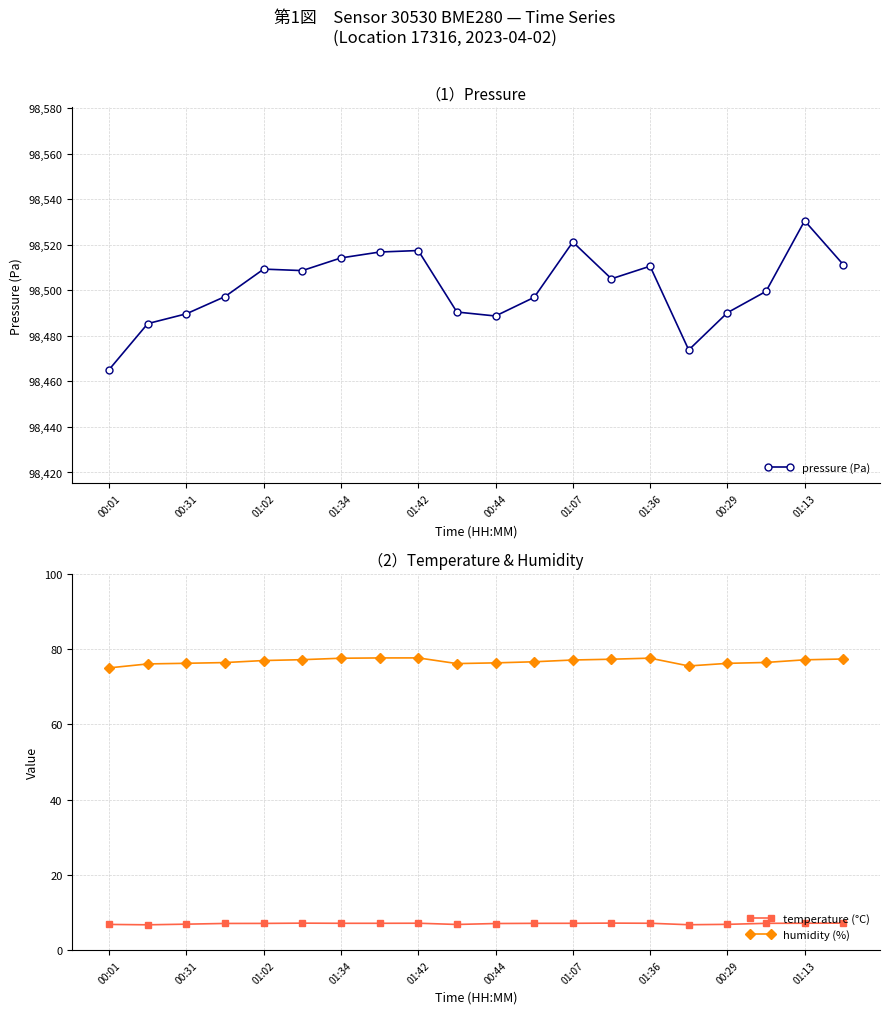

Is it true that temperature (°C) equals 11.1 at 01:42?

False